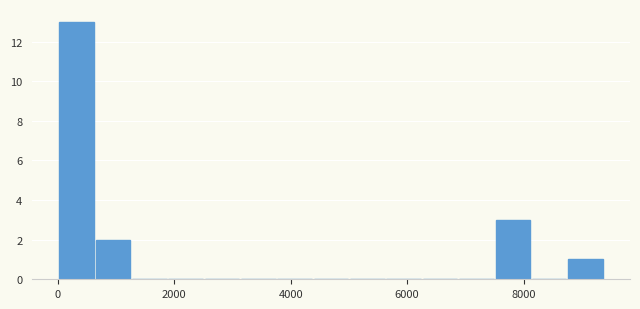

Around what value on the x-axis is the tallest bar? Give the approximate position of its centre, as read against the axis.

400